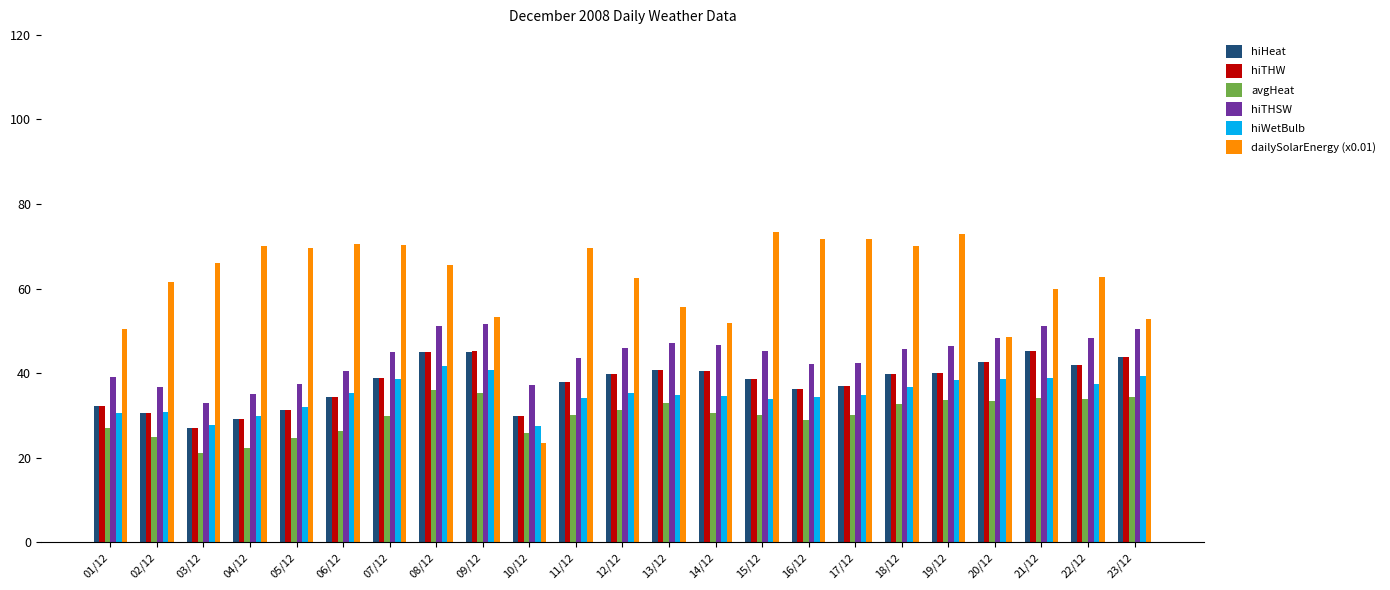

At which category is the sum across all series the highest?

08/12